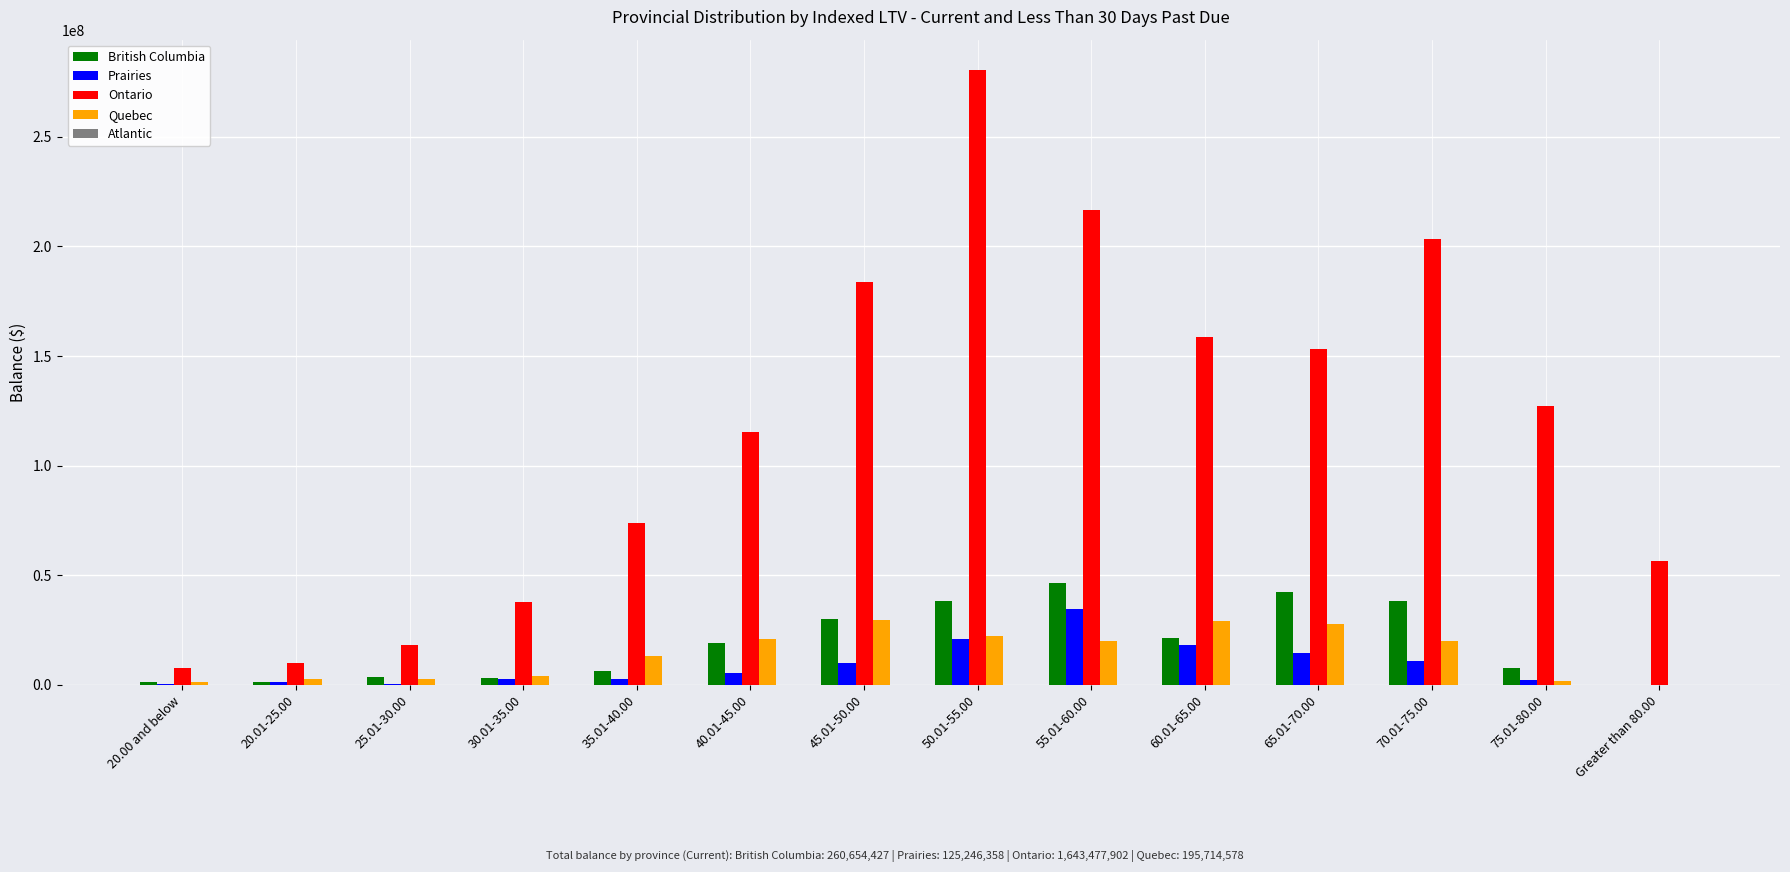

Which category has the highest value in the Prairies series?

55.01-60.00